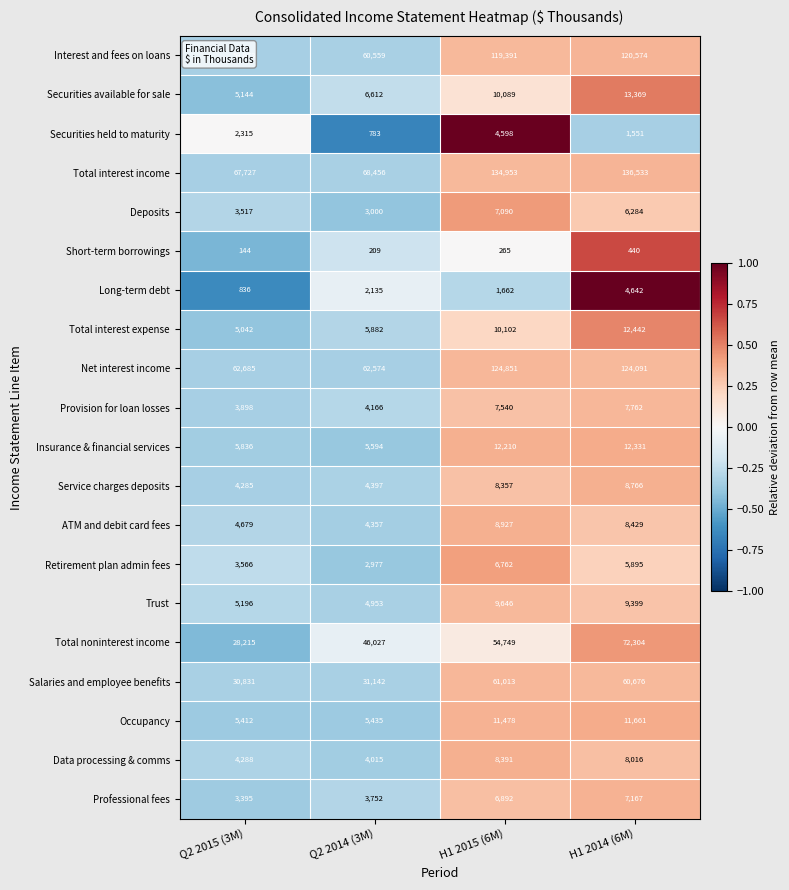

What is the minimum value for Total interest income?

67727